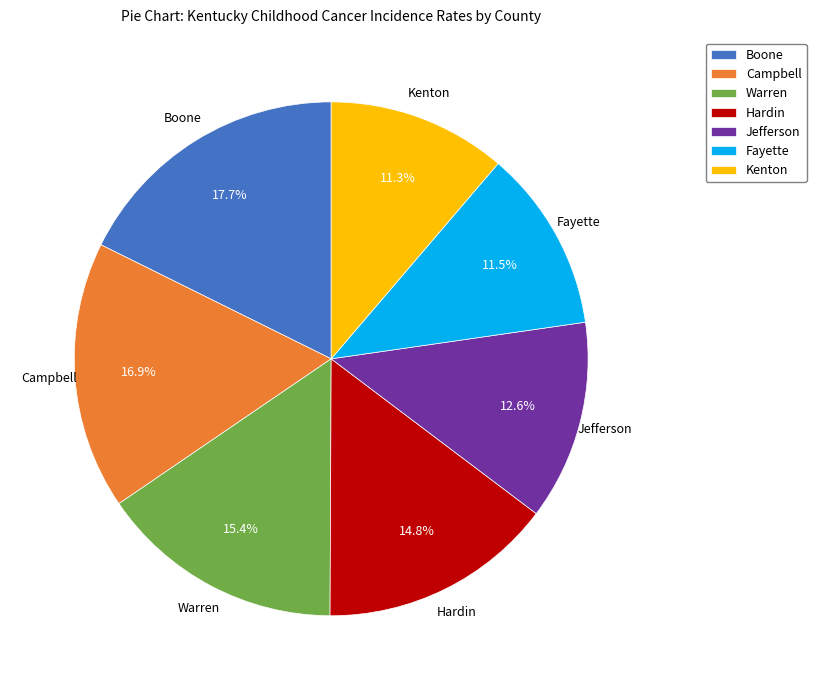

How much of the chart is everything except Boone?

82.3%